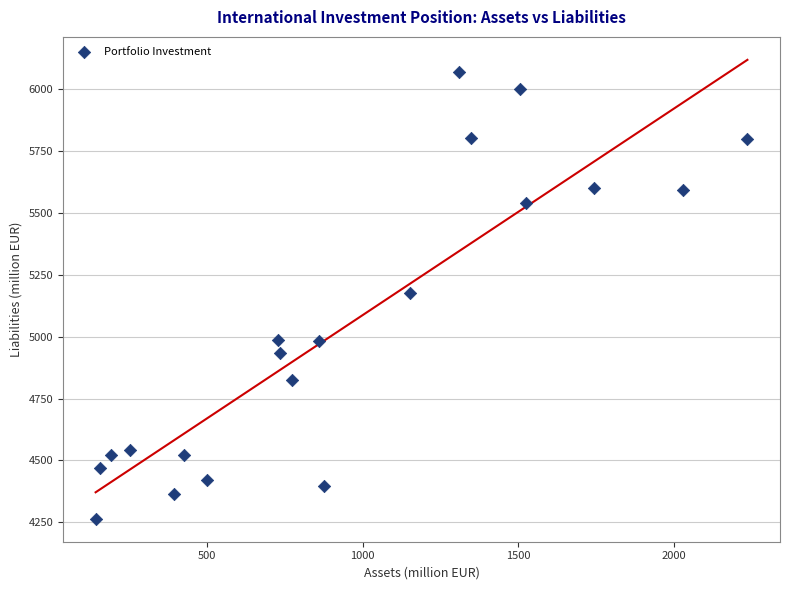

What is the range of Y values (max minus min)?

1808.6